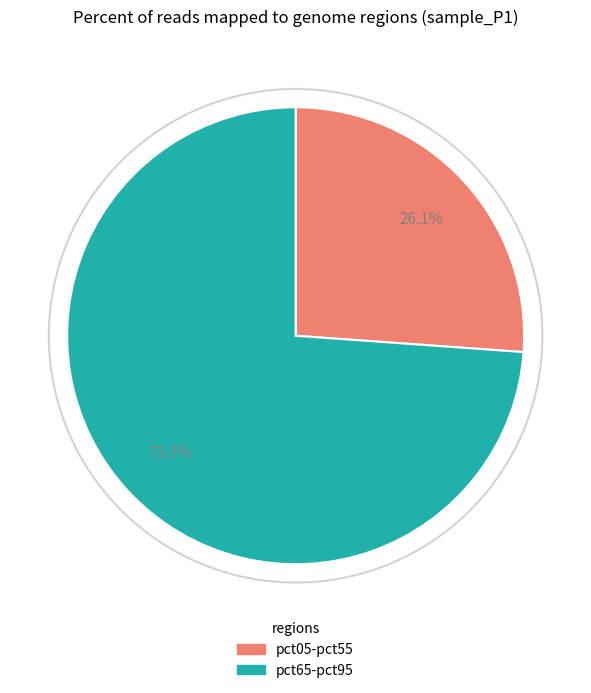

Is there any slice that represents more than half of the pie?

Yes